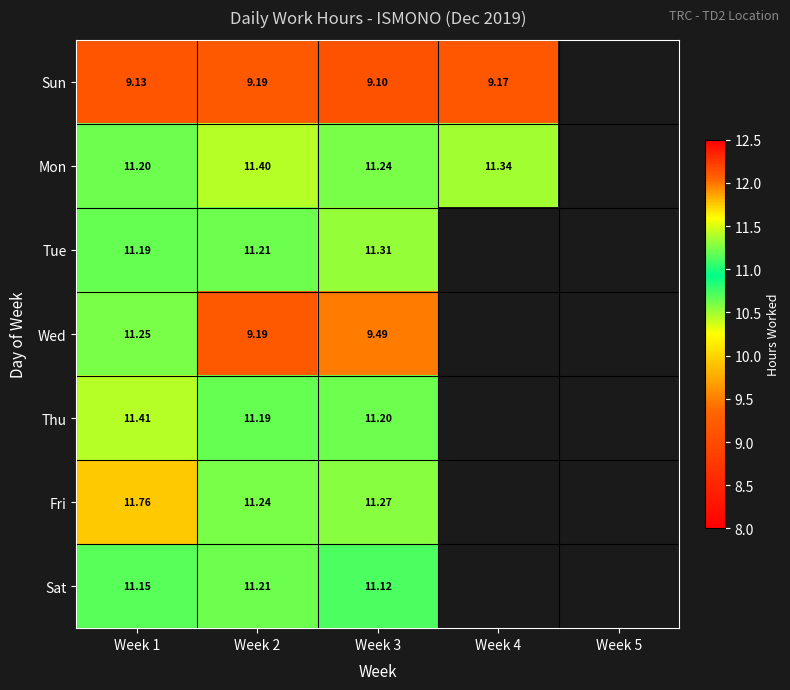

Count the number of categories in the chart.

5